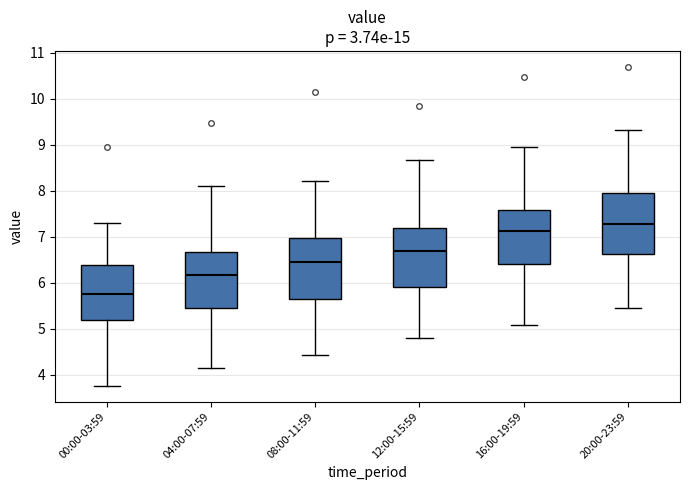

Reading left to right, read every box against the y-axis: the position of its median line, the range the box covers, and the ends of its whiskers. The values are not printed on the chart, so give them approximately, as read against the axis.

00:00-03:59: median 5.7, box 5.2 to 6.4, whiskers 3.8 to 7.3
04:00-07:59: median 6.2, box 5.5 to 6.7, whiskers 4.1 to 8.1
08:00-11:59: median 6.5, box 5.6 to 7.0, whiskers 4.4 to 8.2
12:00-15:59: median 6.7, box 5.9 to 7.2, whiskers 4.8 to 8.7
16:00-19:59: median 7.1, box 6.4 to 7.6, whiskers 5.1 to 8.9
20:00-23:59: median 7.3, box 6.6 to 7.9, whiskers 5.5 to 9.3